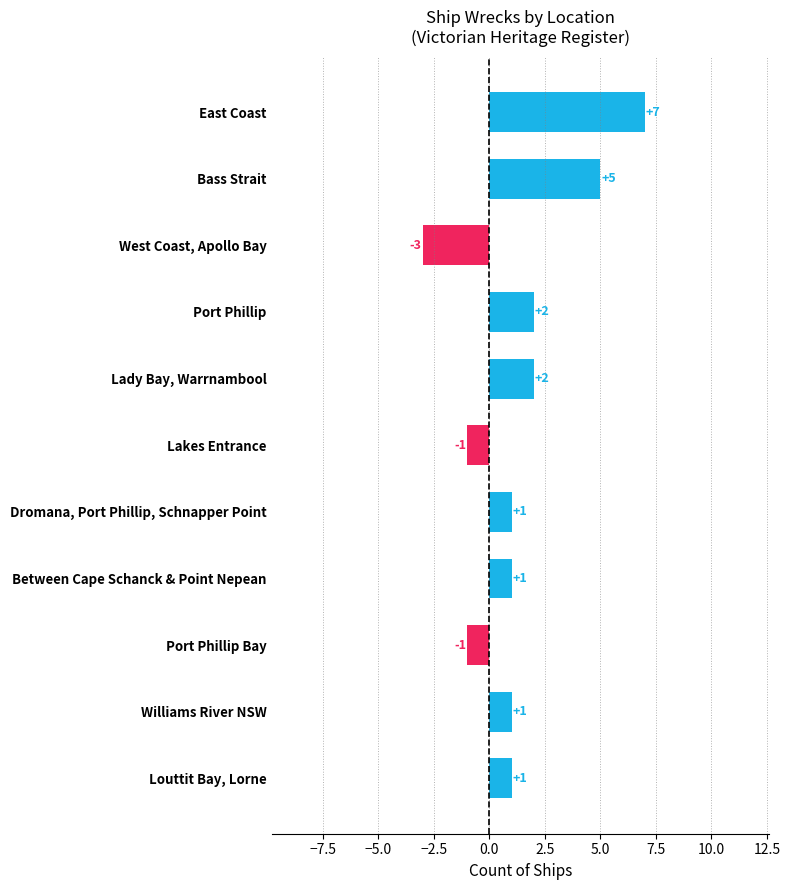

True or false: the data shows 1 at Dromana, Port Phillip, Schnapper Point.

True